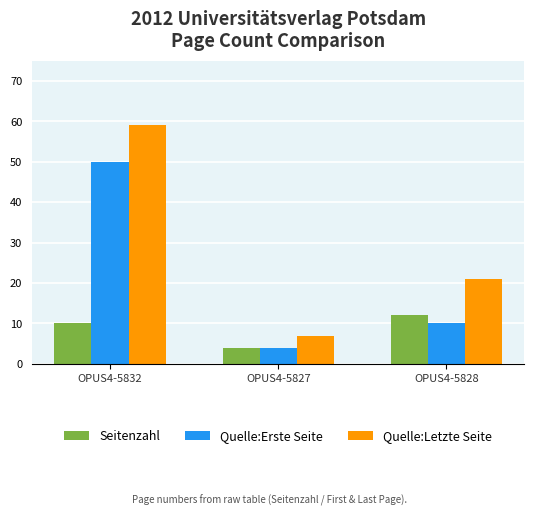

Reading right to left, transcribe all the data shown in this chart.

Seitenzahl: 12	4	10
Quelle:Erste Seite: 10	4	50
Quelle:Letzte Seite: 21	7	59